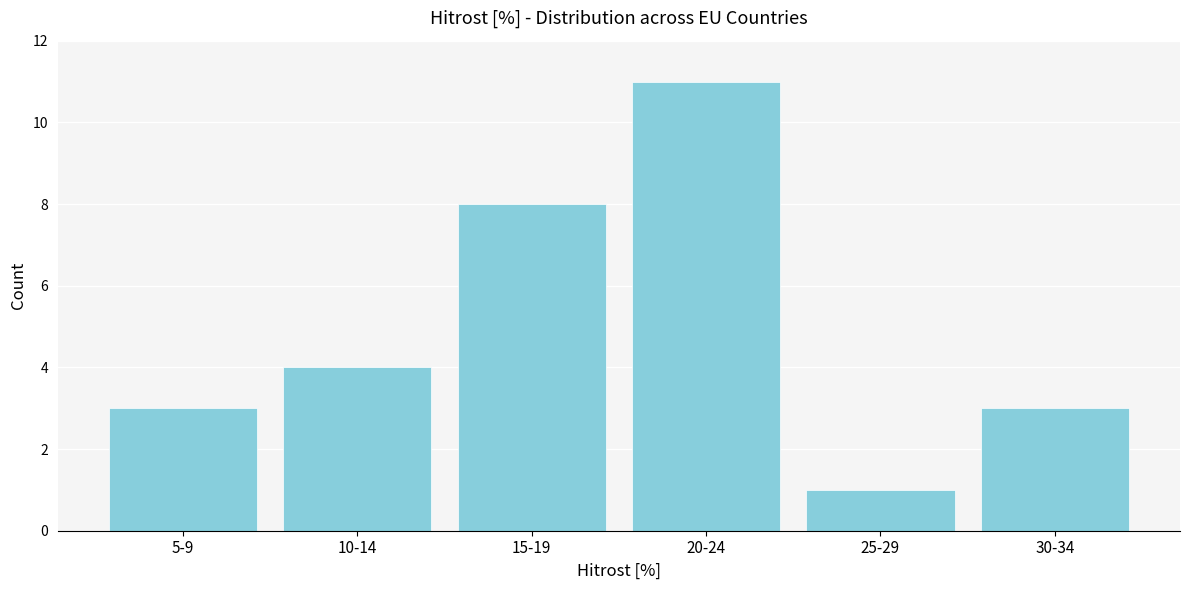

Reading left to right, list all the values displayed in this chart.

3	4	8	11	1	3